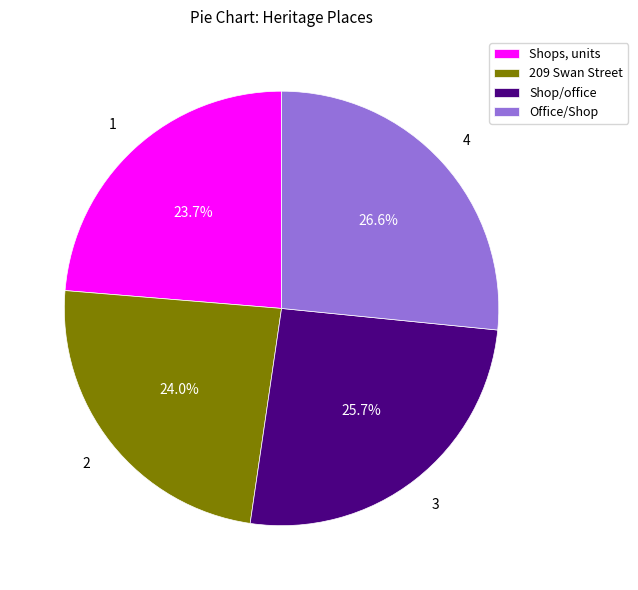

What is the largest slice in the pie chart?

Office/Shop